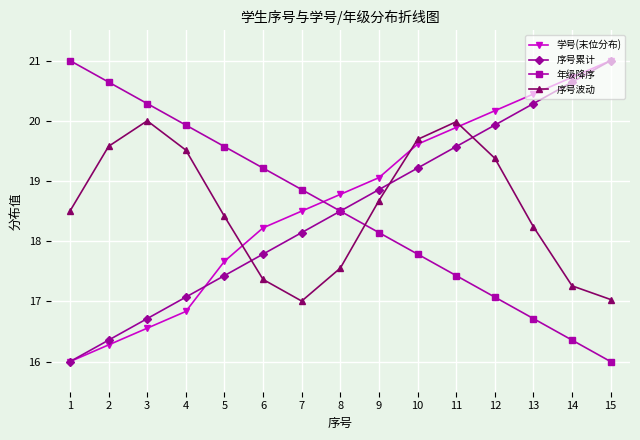

Does the chart display data point markers on the line(s)?

Yes